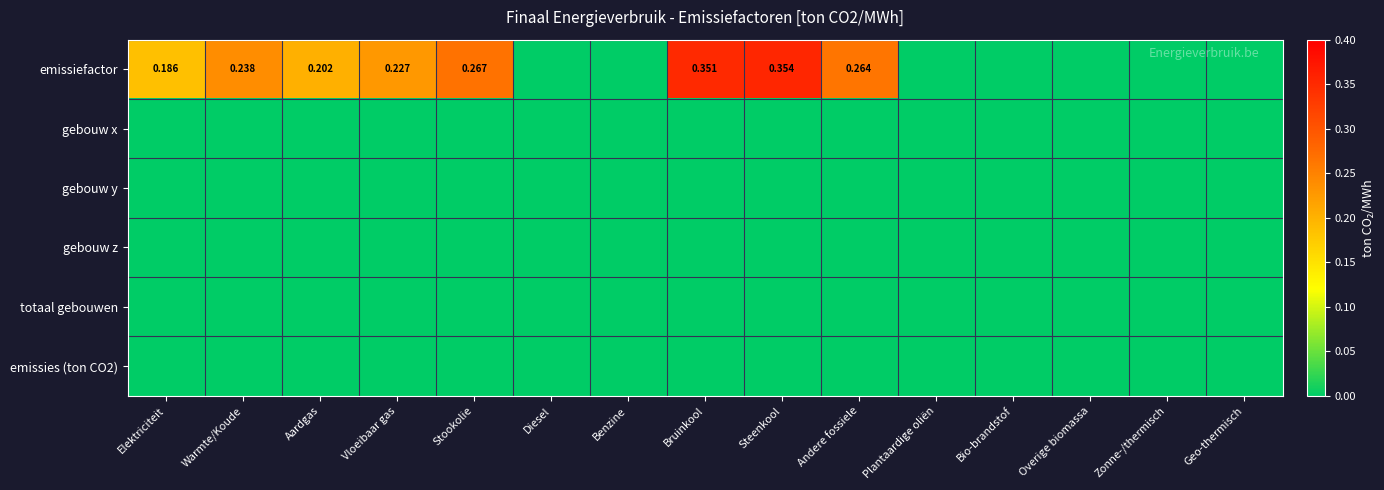

What is the spread (max minus min) of values at Steenkool?

0.4